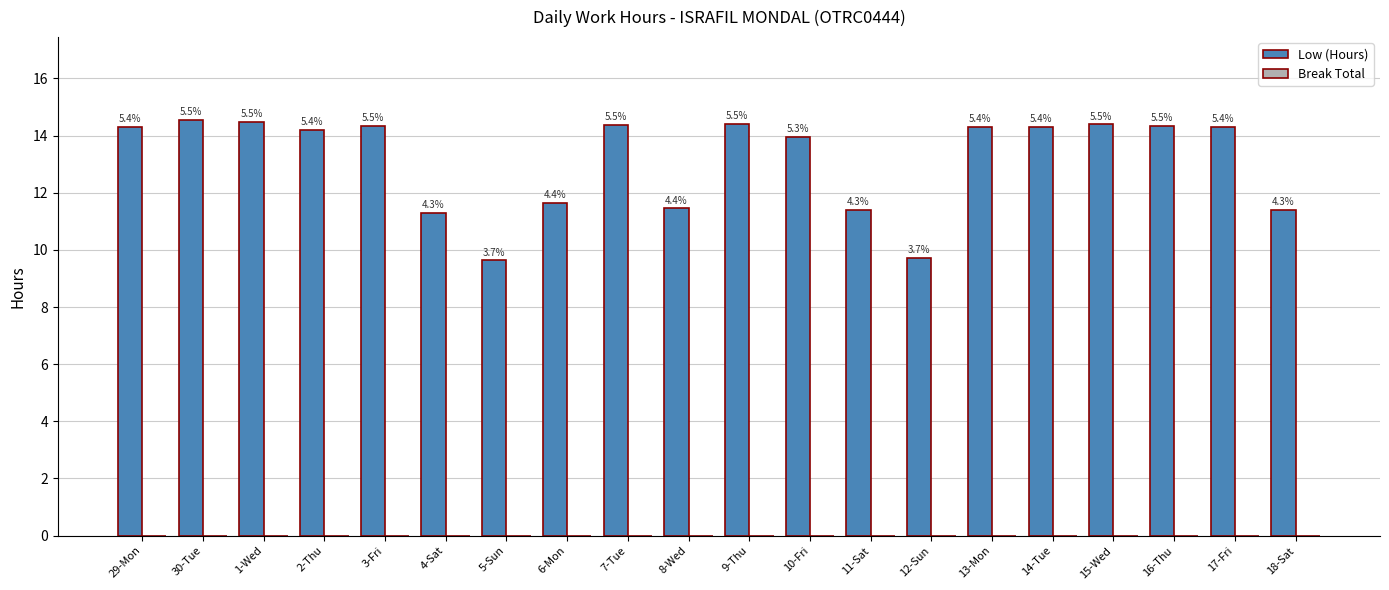

How many bars are there in total?

20